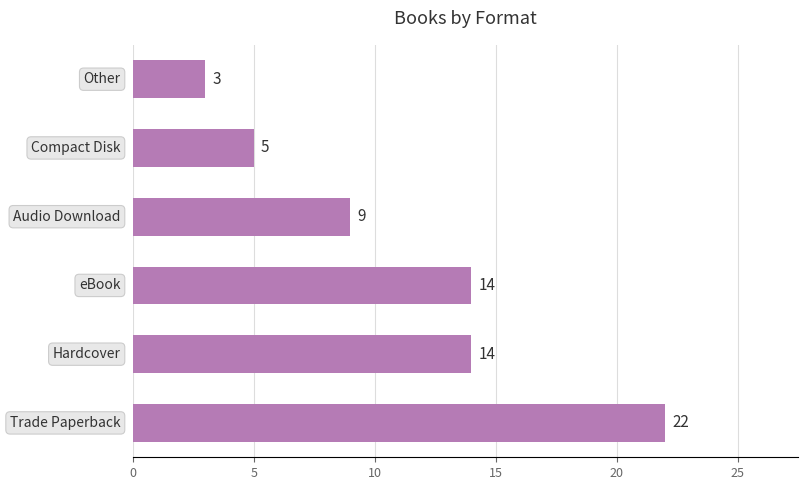

What is the average value?

11